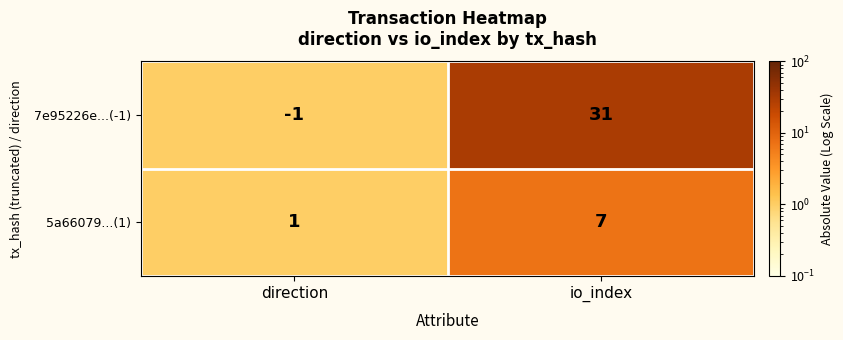

What is the sum of all 7e95226e...(-1) values?

30